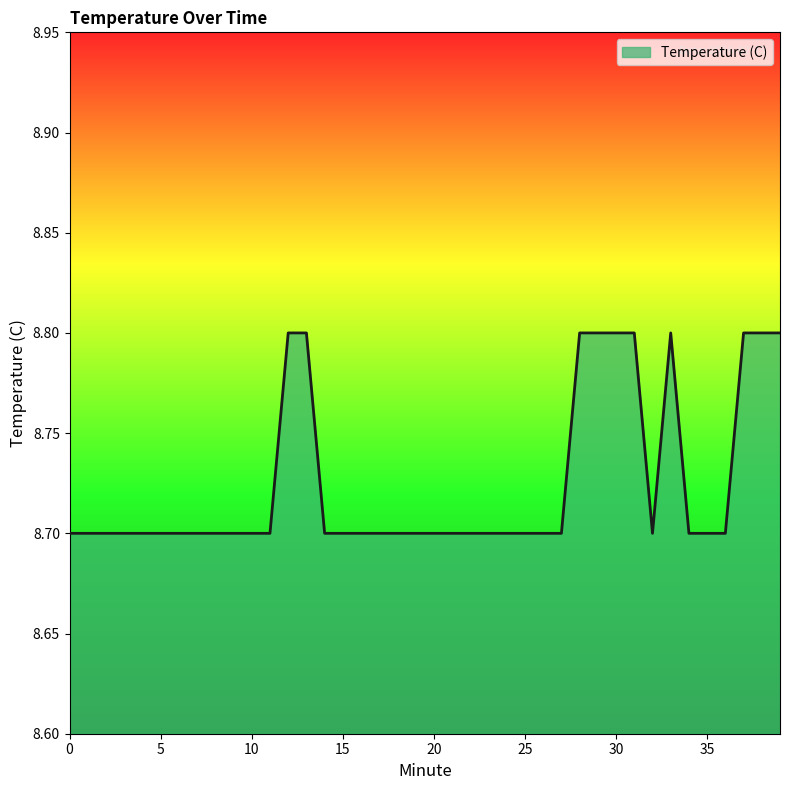

Reading right to left, what are all the values shown in this chart?

8.8	8.8	8.8	8.7	8.7	8.7	8.8	8.7	8.8	8.8	8.8	8.8	8.7	8.7	8.7	8.7	8.7	8.7	8.7	8.7	8.7	8.7	8.7	8.7	8.7	8.7	8.8	8.8	8.7	8.7	8.7	8.7	8.7	8.7	8.7	8.7	8.7	8.7	8.7	8.7